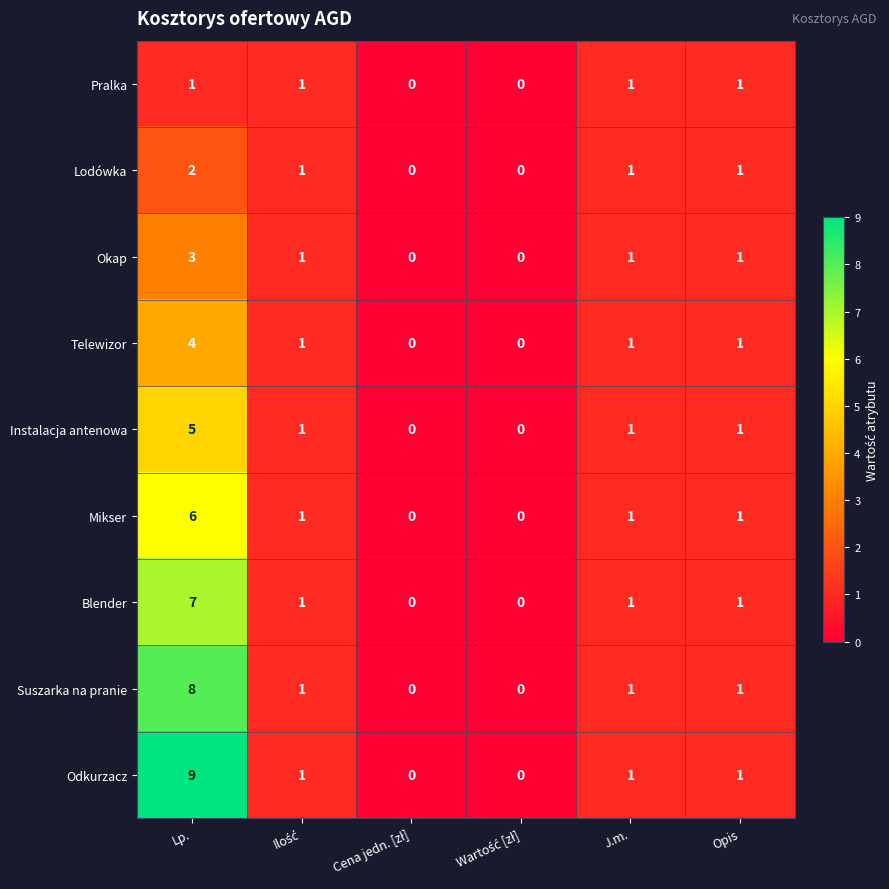

Count the Telewizor values in the range 0 to 1.

5